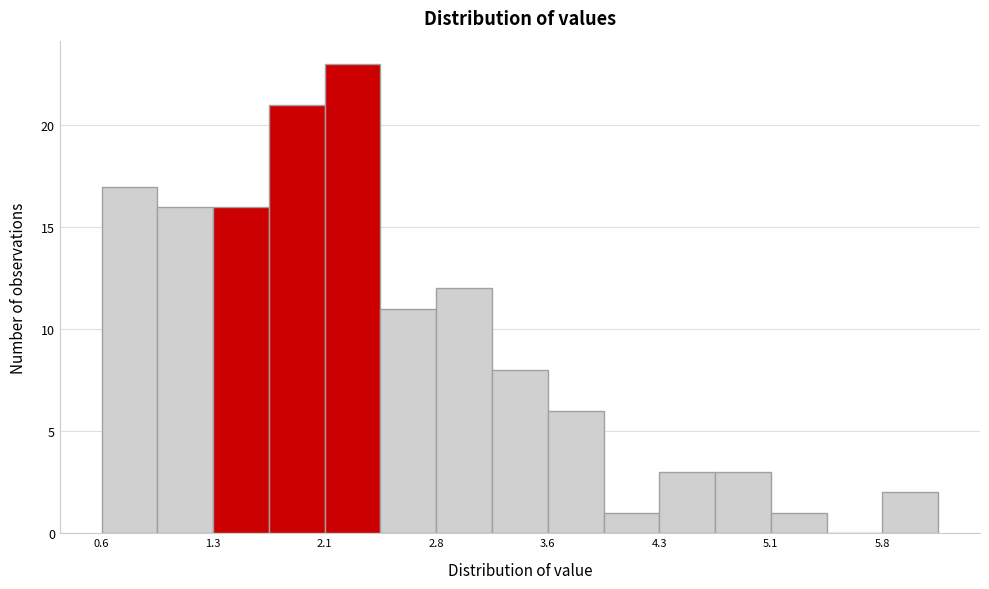

Read against the x-axis, roughly where is the centre of the tallest bar?

2.3